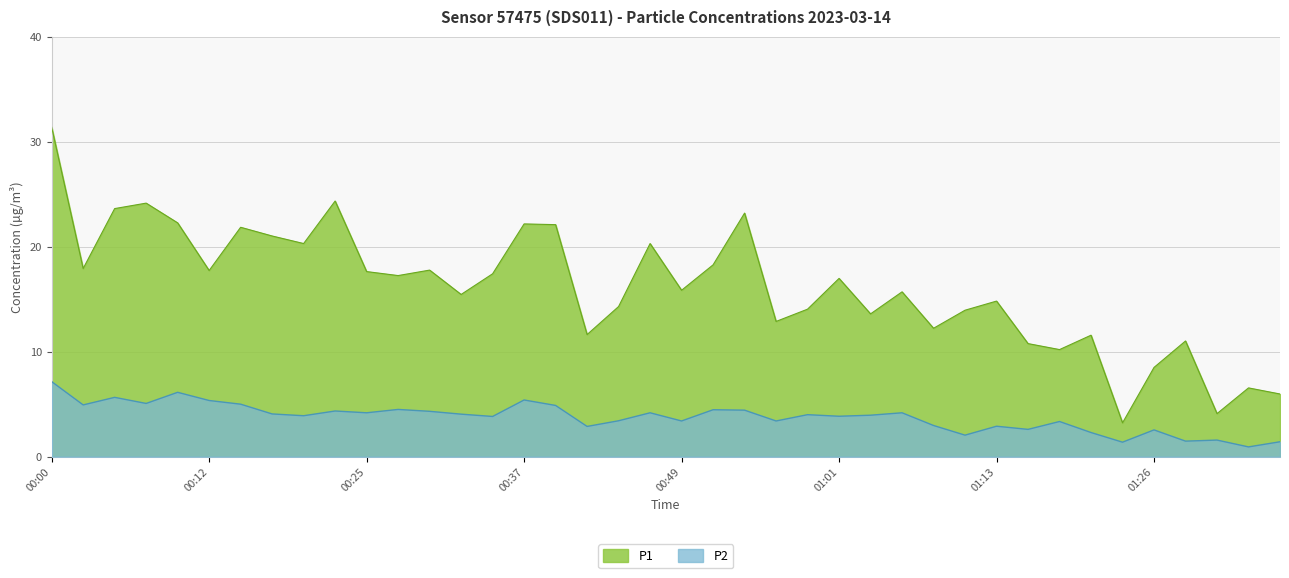

Read the P2 value at 00:42.

2.9